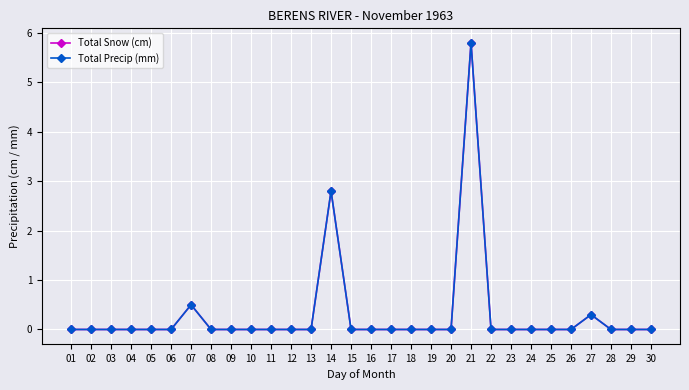

At which label does Total Precip (mm) reach its peak?

21